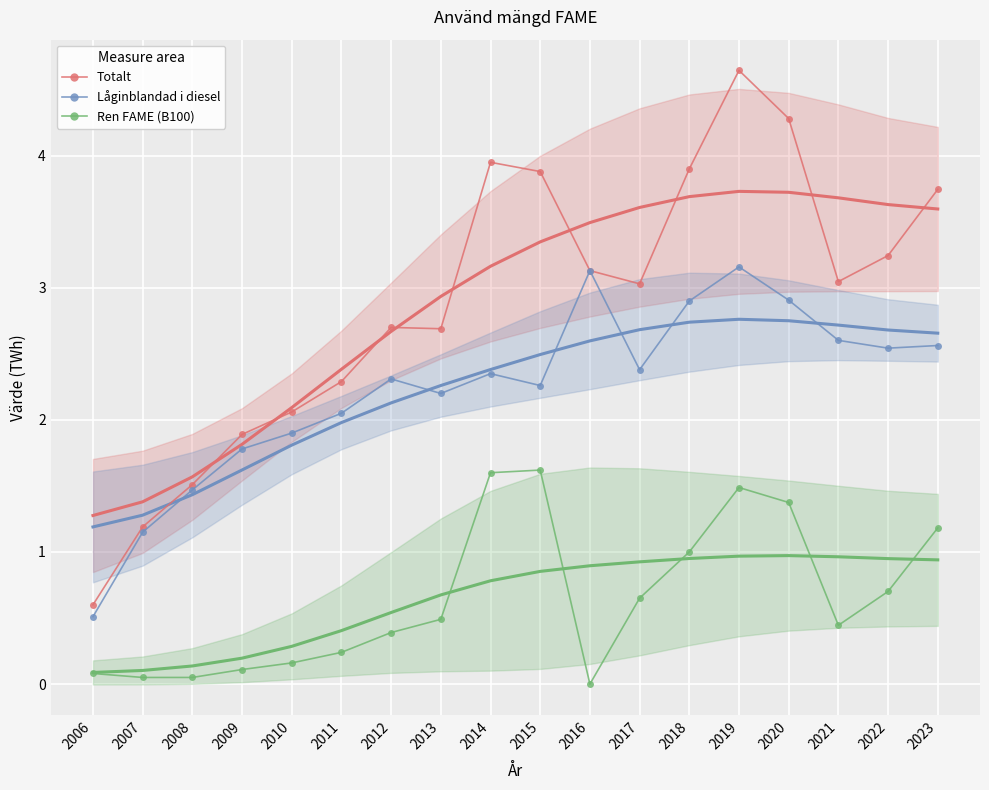

In Ren FAME (B100), how many points are lower than both neighbors (excluding endpoints)?

2